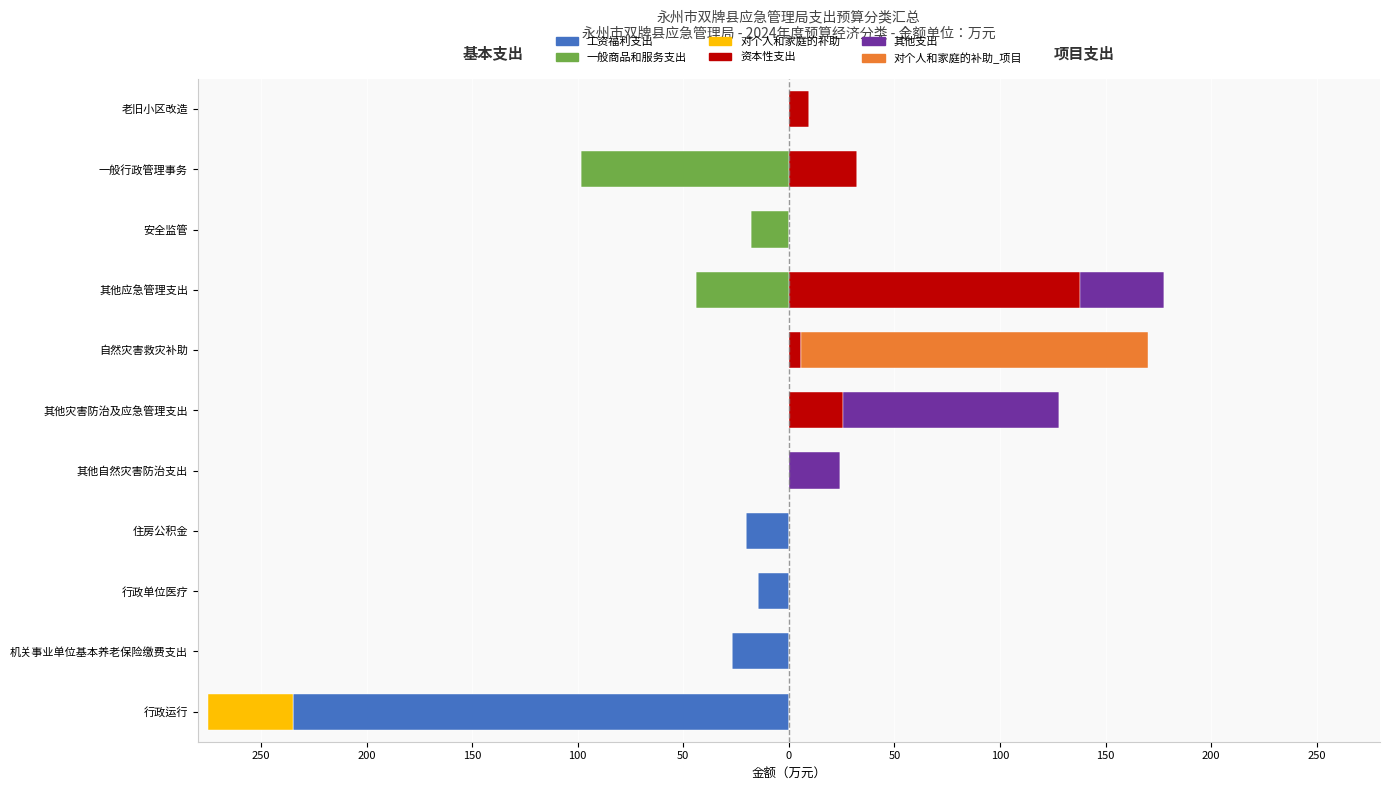

Reading right to left, what are all the values shown in this chart?

工资福利支出: 0.0	0.0	0.0	0.0	0.0	0.0	0.0	-20.4	-14.8	-27.1	-234.7
一般商品和服务支出: 0.0	-98.3	-18.0	-44.0	0.0	0.0	0.0	0.0	0.0	0.0	0.0
对个人和家庭的补助: 0.0	0.0	0.0	0.0	0.0	0.0	0.0	0.0	0.0	0.0	-40.6
资本性支出: 9.6	32.3	0.0	137.8	5.9	25.8	0.0	0.0	0.0	0.0	0.0
其他支出: 0.0	0.0	0.0	40.0	0.0	101.9	24.3	0.0	0.0	0.0	0.0
对个人和家庭的补助_项目: 0.0	0.0	0.0	0.0	164.1	0.0	0.0	0.0	0.0	0.0	0.0